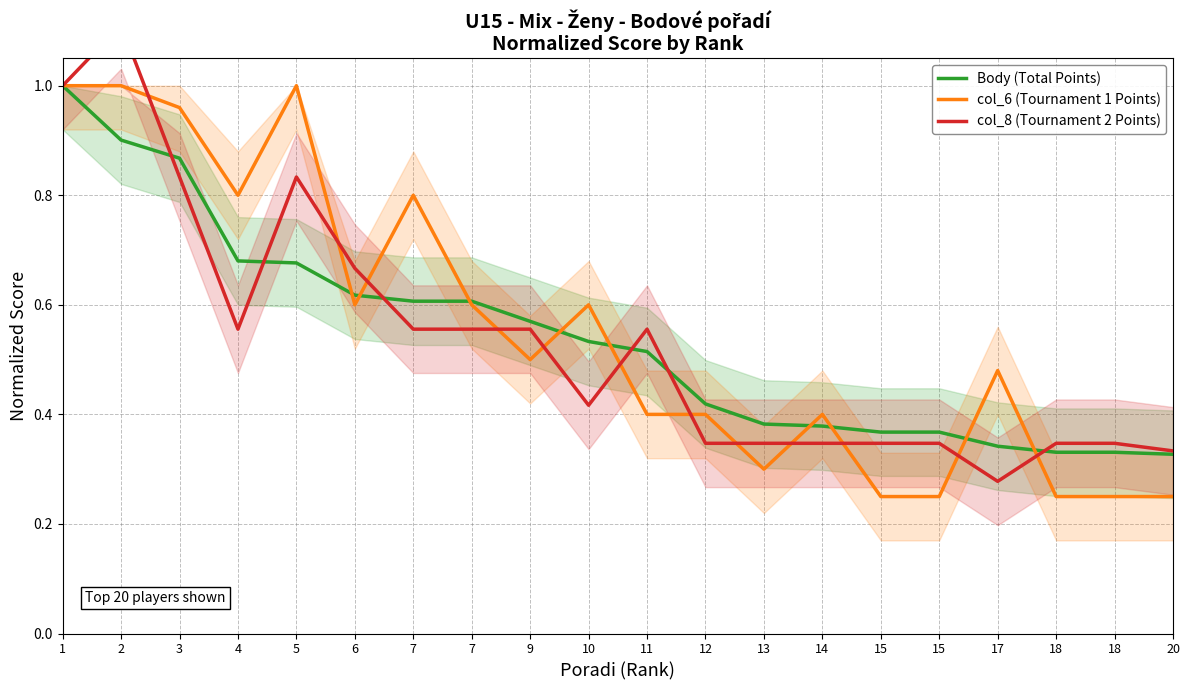

How many interior local valleys does the col_8 (Tournament 2 Points) series have?

3